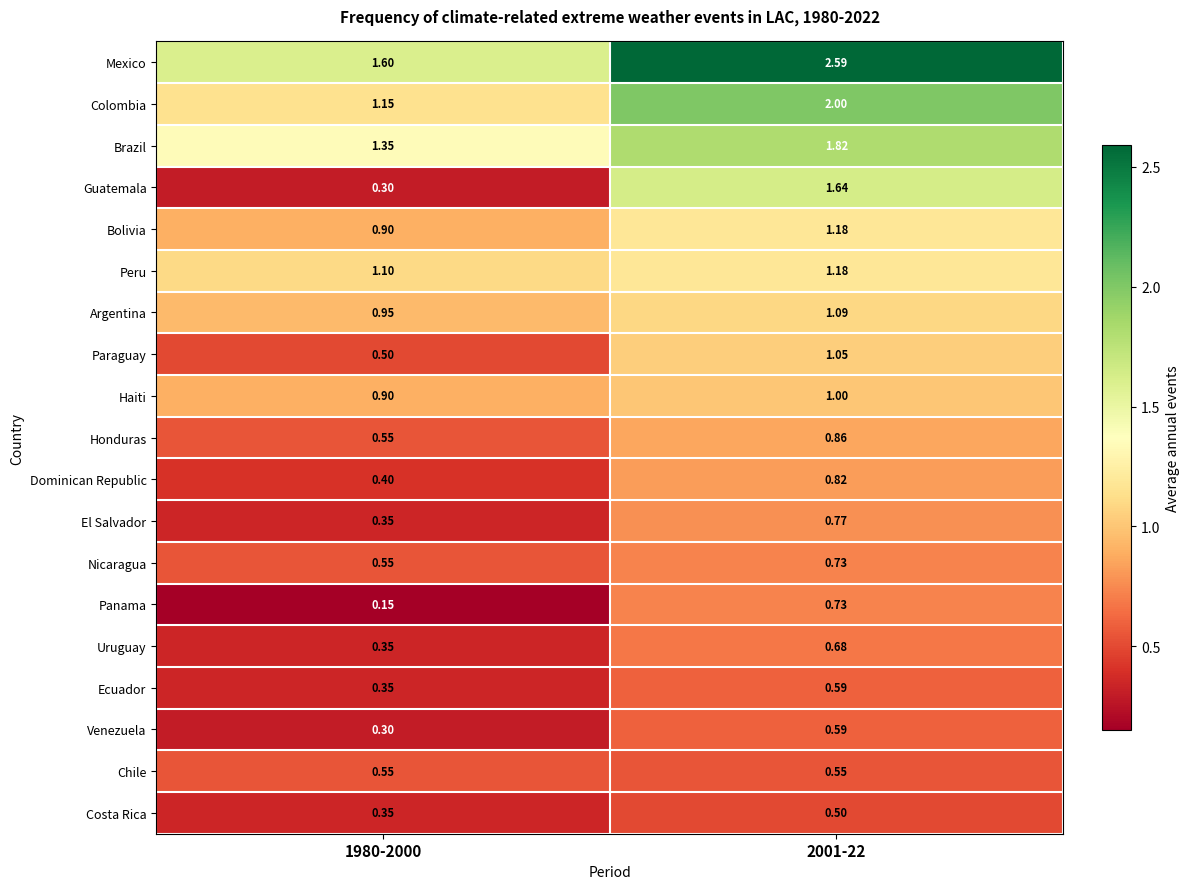

Which series has the largest total across all categories?

Mexico